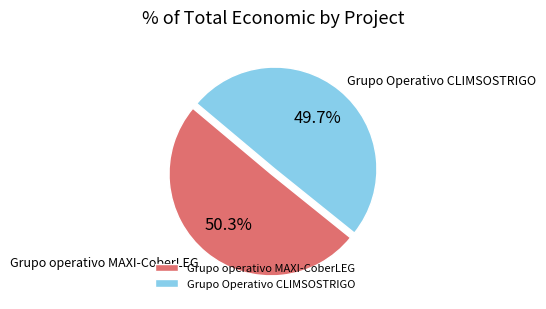

What is the ratio of the value at Grupo operativo MAXI-CoberLEG to the value at Grupo Operativo CLIMSOSTRIGO?

1.0